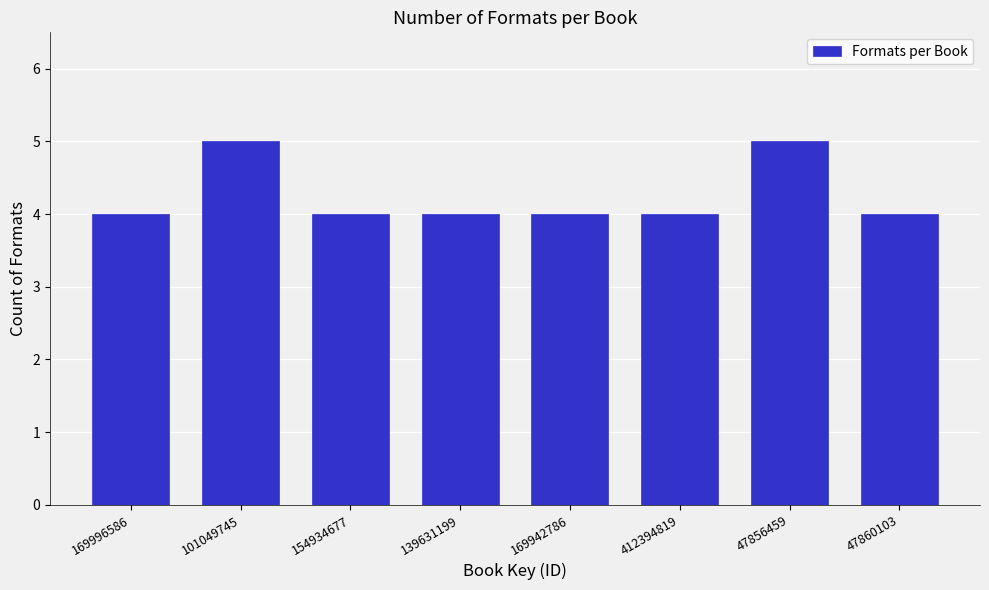

Reading left to right, list all the values displayed in this chart.

169996586=4	101049745=5	154934677=4	139631199=4	169942786=4	412394819=4	47856459=5	47860103=4